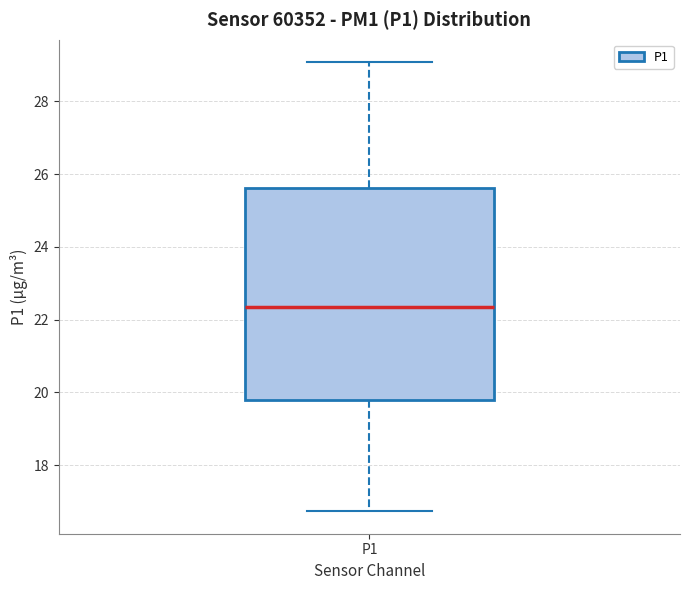

Read this box plot against the y-axis: the position of the median line, the range covered by the box, and the ends of both whiskers. The values are not printed on the chart, so give them approximately, as read against the axis.

median 22.4, box 19.8 to 25.6, whiskers 16.8 to 29.0